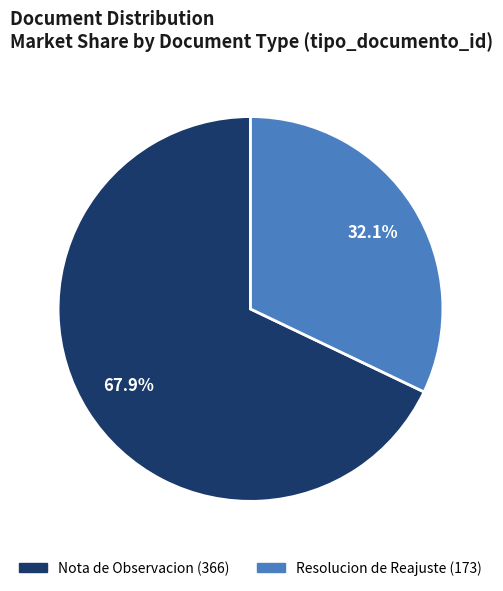

Rank the categories by value from lowest to highest.

Resolucion de Reajuste (173), Nota de Observacion (366)